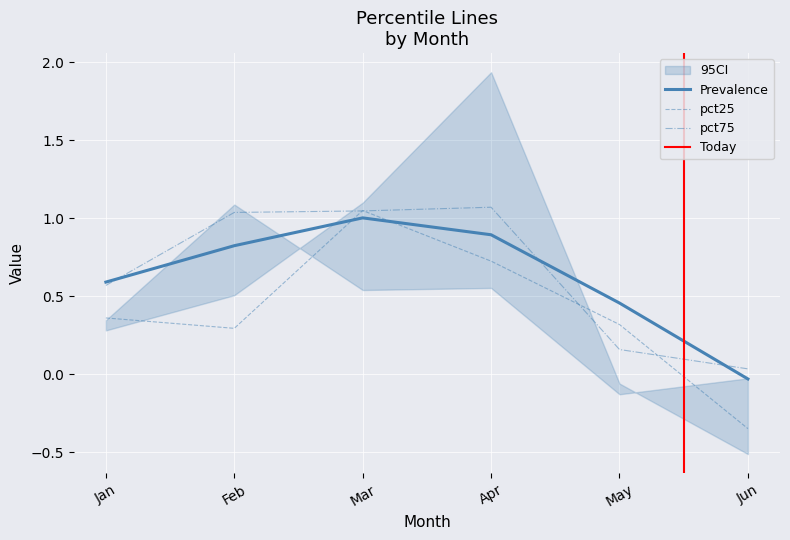

Is the value of pct25 at May greater than the value of pct45 at Feb?

No